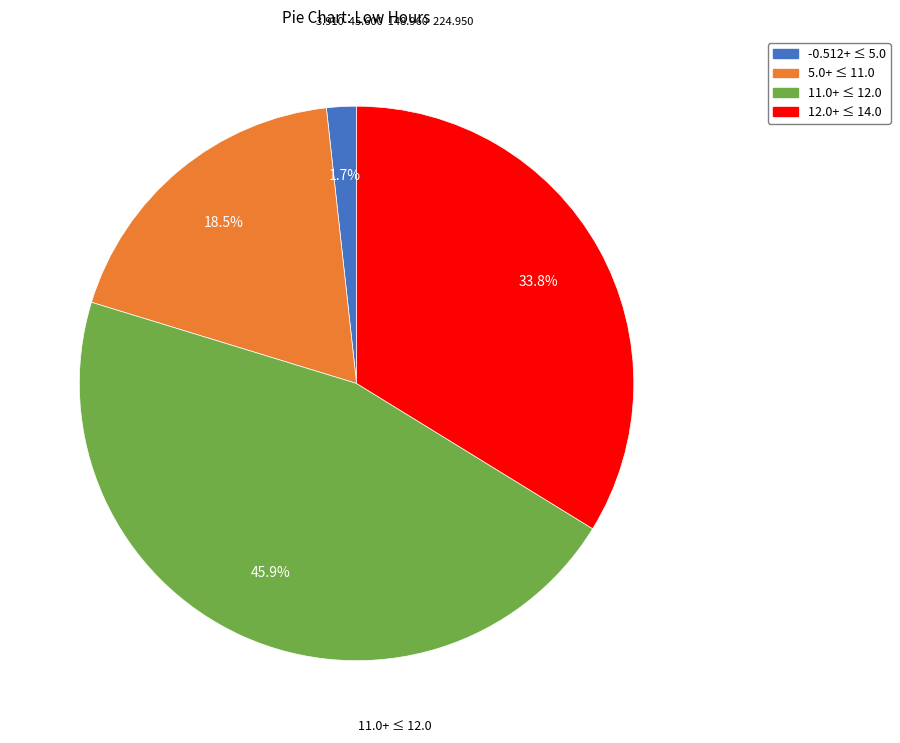

Does any single category account for the majority?

No